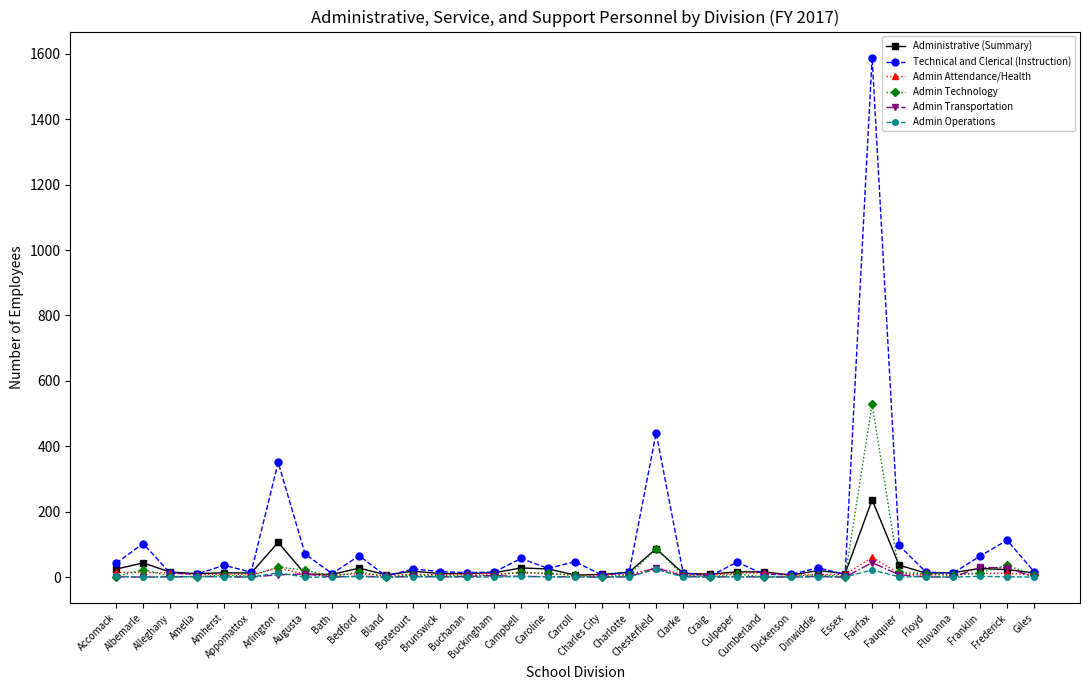

Which series has the widest spread of values?

Technical and Clerical (Instruction)